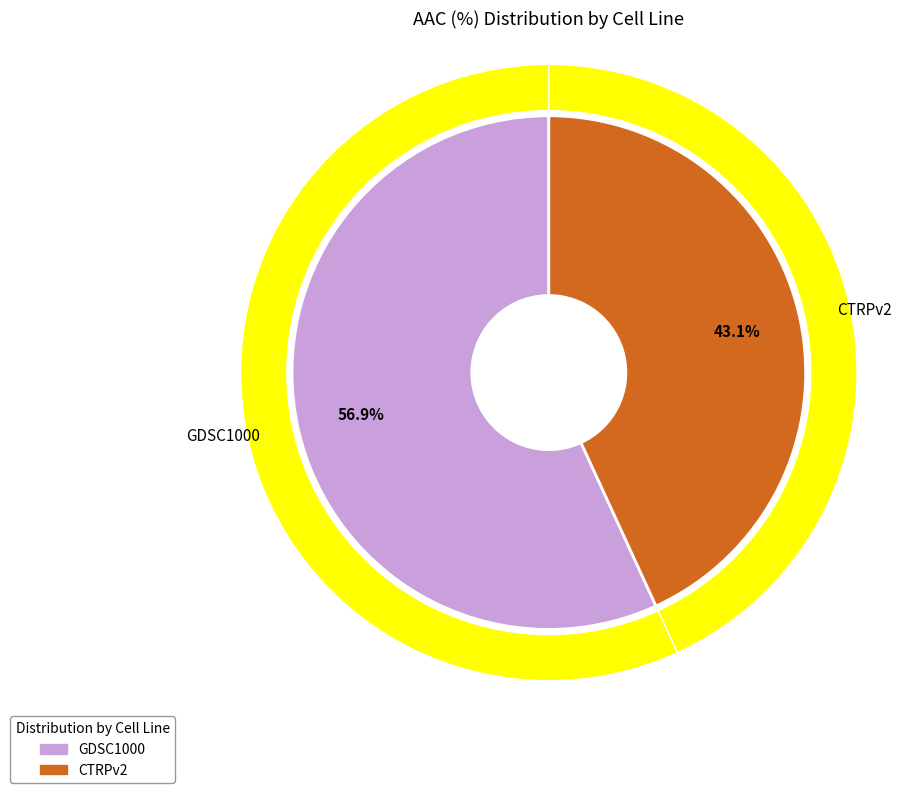

What is the ratio of the value at GDSC1000 to the value at CTRPv2?

1.3